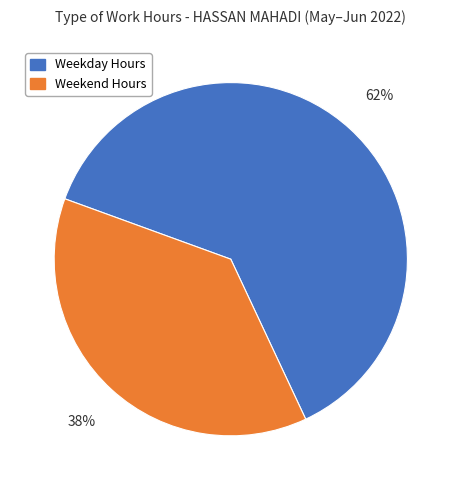

To the nearest percent, what percentage of the pie is Weekend Hours?

38%